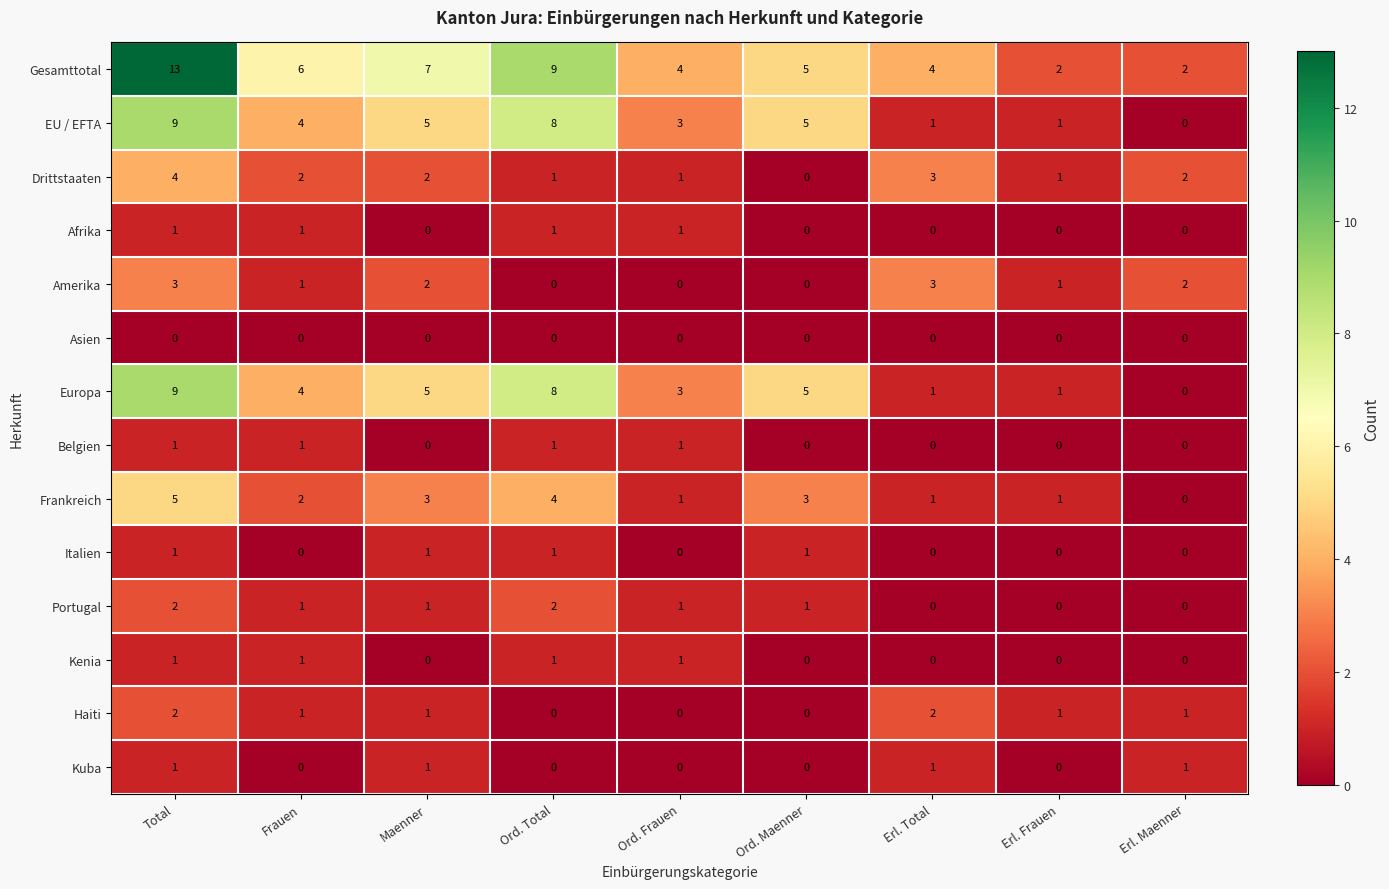

At which category does the chart reach its peak across all series?

Total